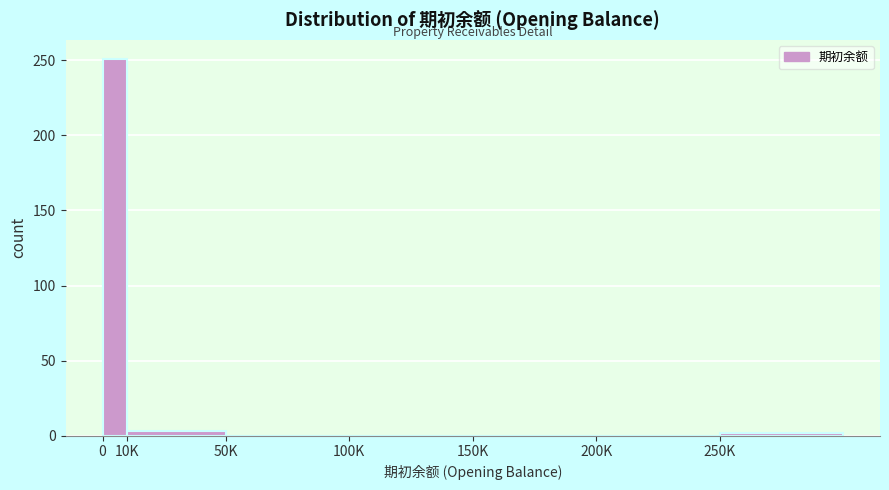

True or false: the data shows -115 at 100K.

False